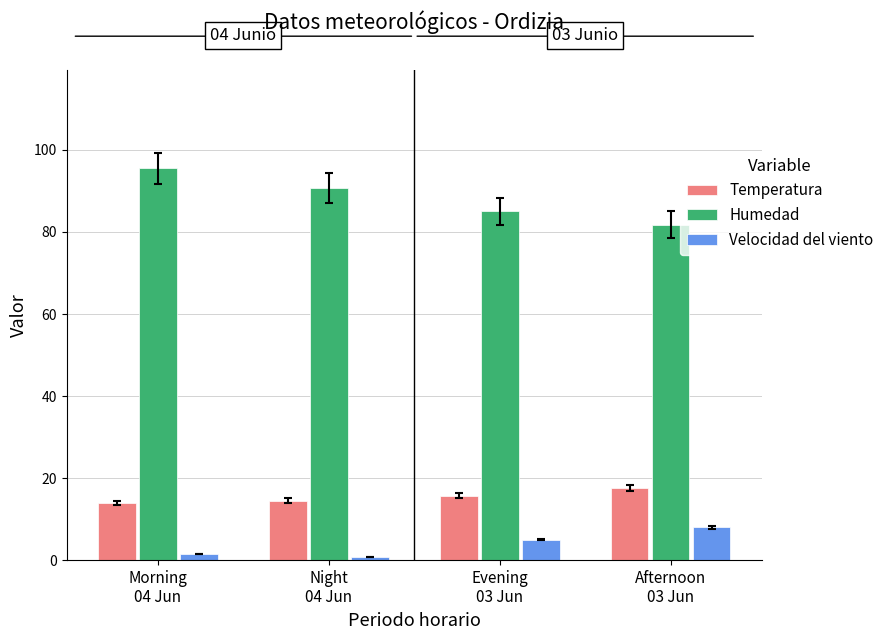

How many groups of bars are there?

4